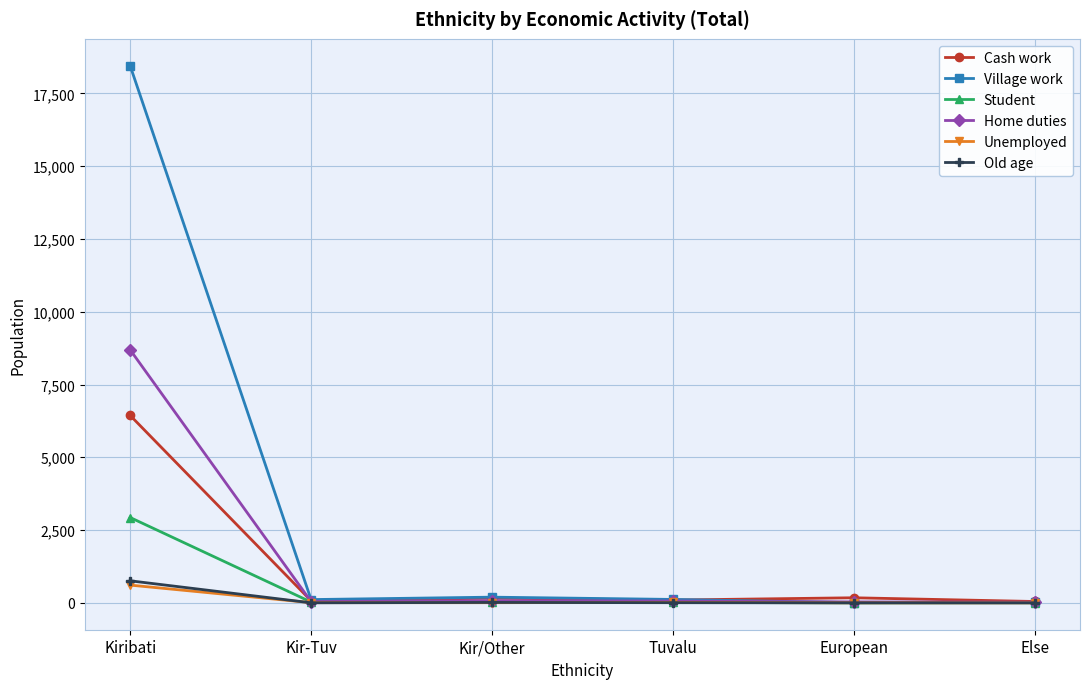

Which series has the widest spread of values?

Village work